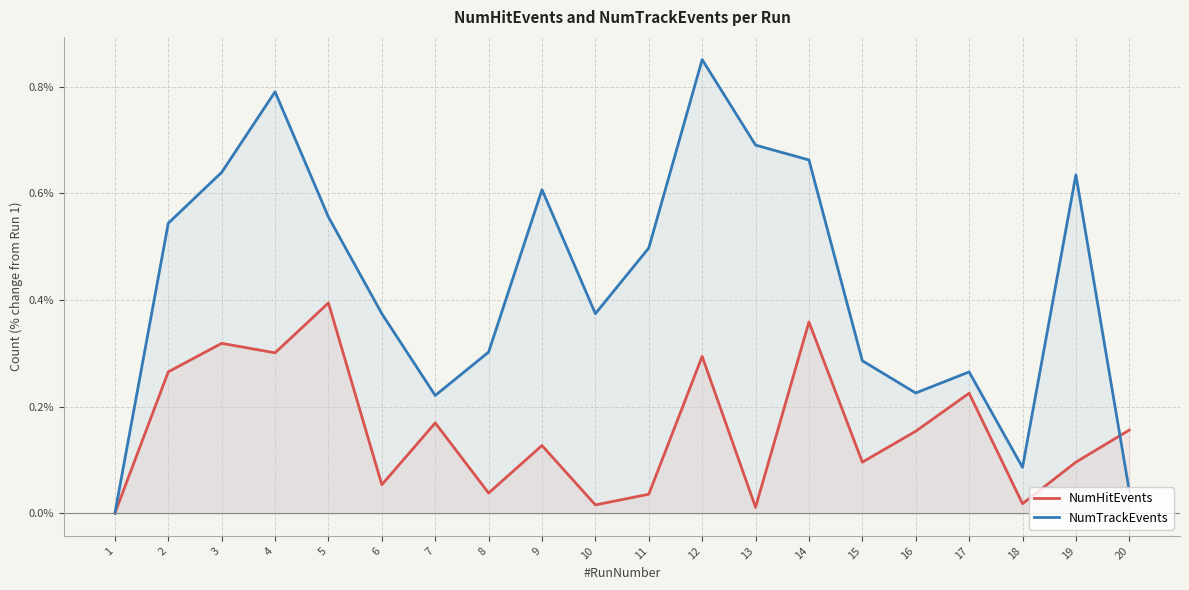

Which series has the largest total across all categories?

NumTrackEvents